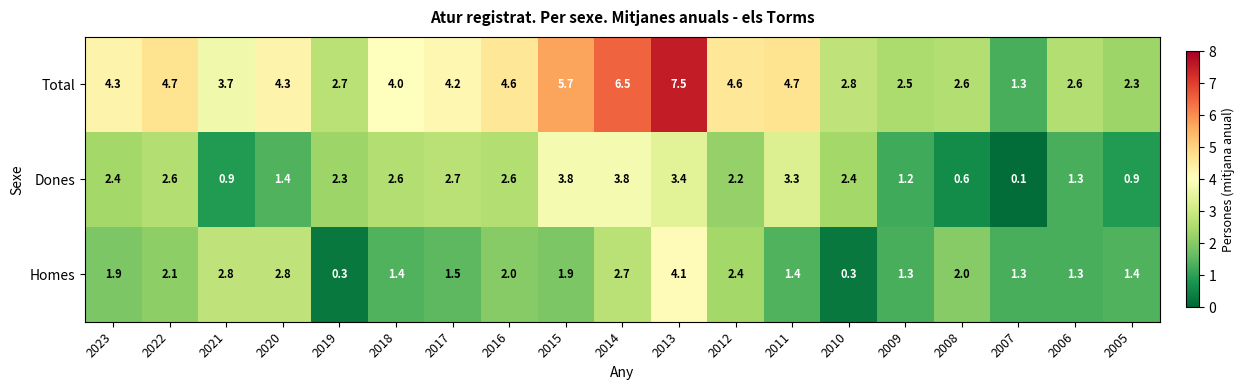

Read the Homes value at 2007.

1.3